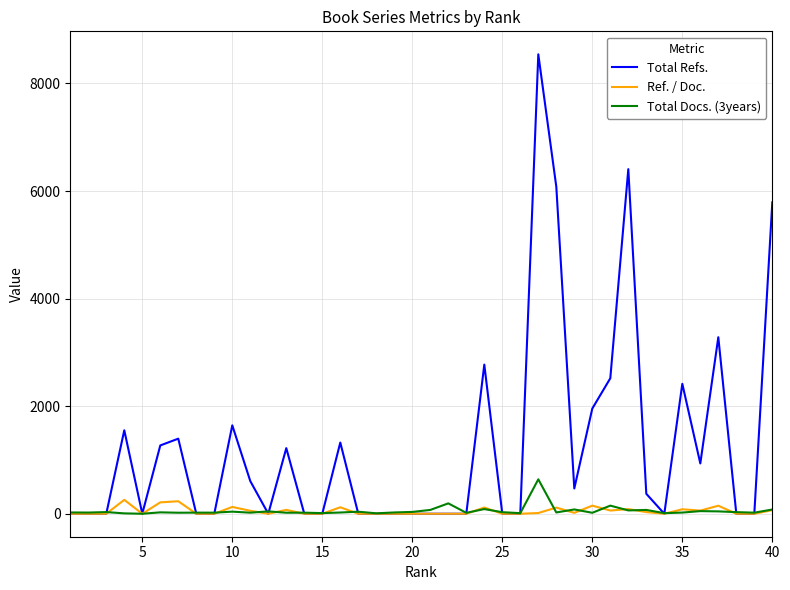

How many lines are shown in the chart?

3